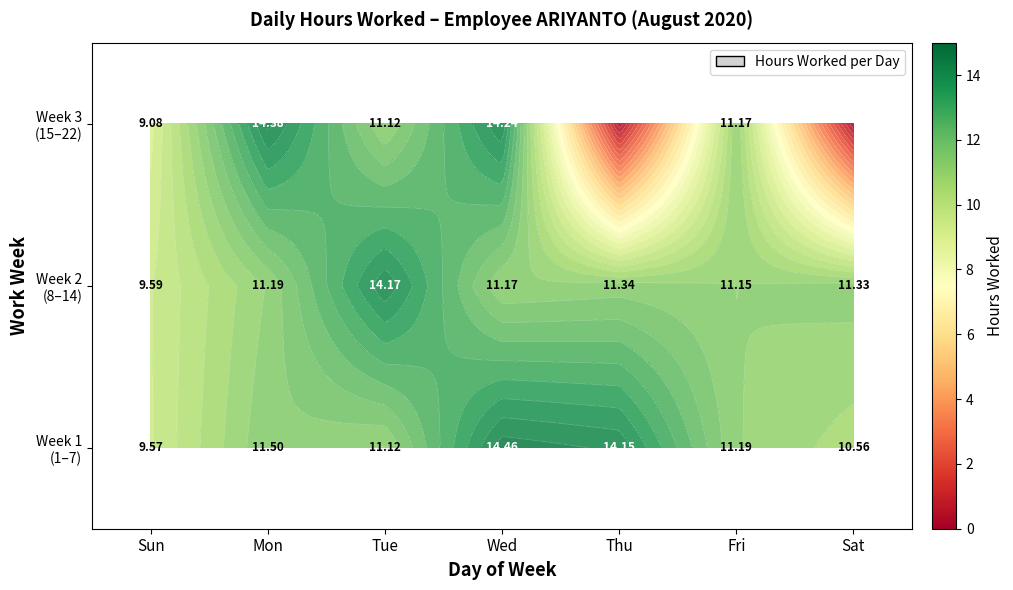

How many data points in Week 3 (15–22) are above 11?

5